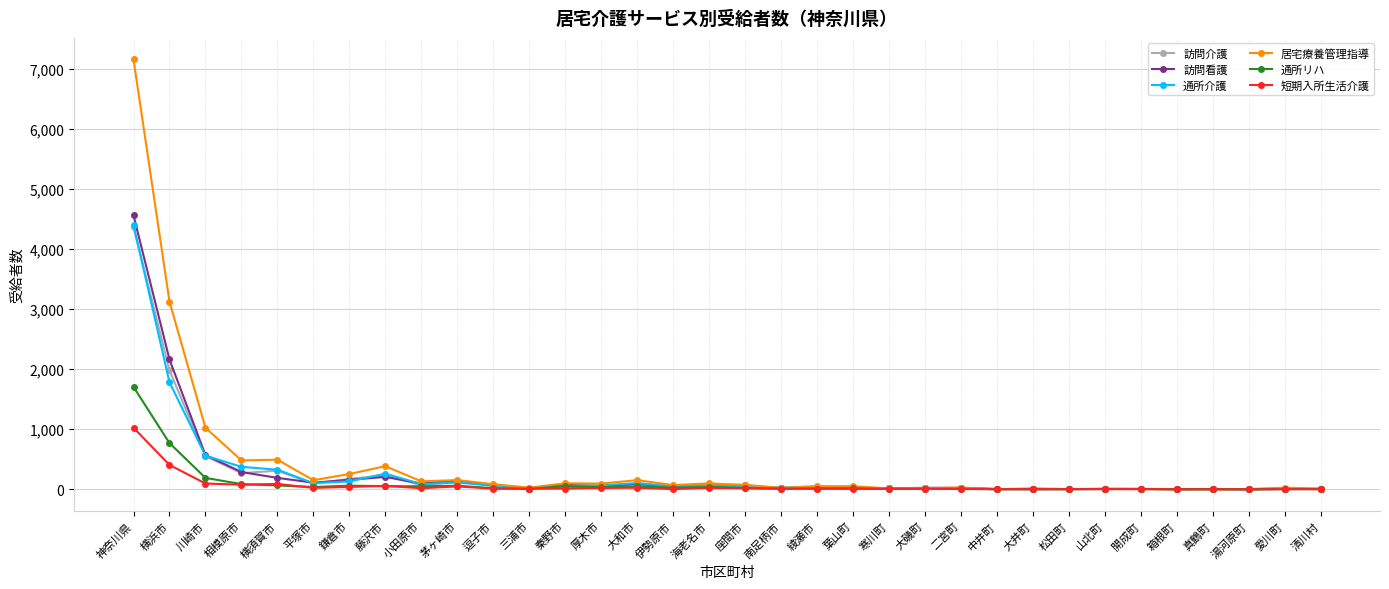

At which category is the sum across all series the highest?

神奈川県